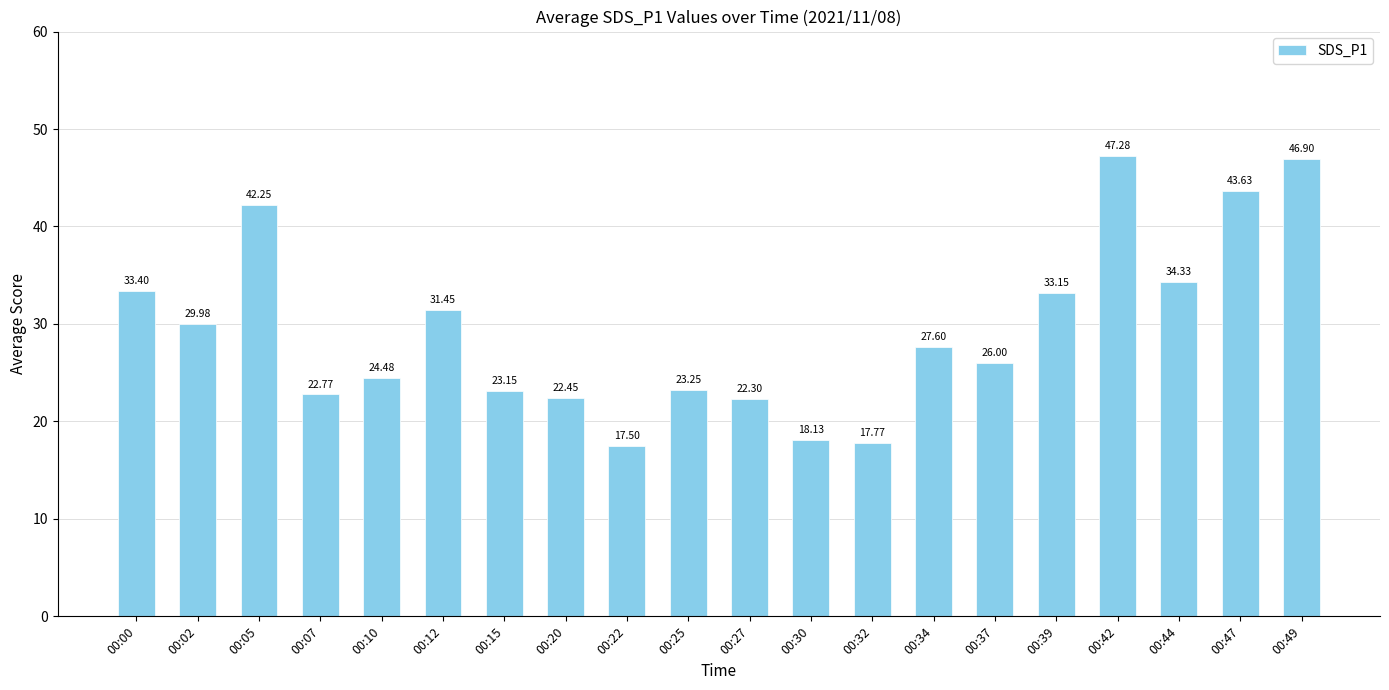

What is the greatest value displayed?

47.3